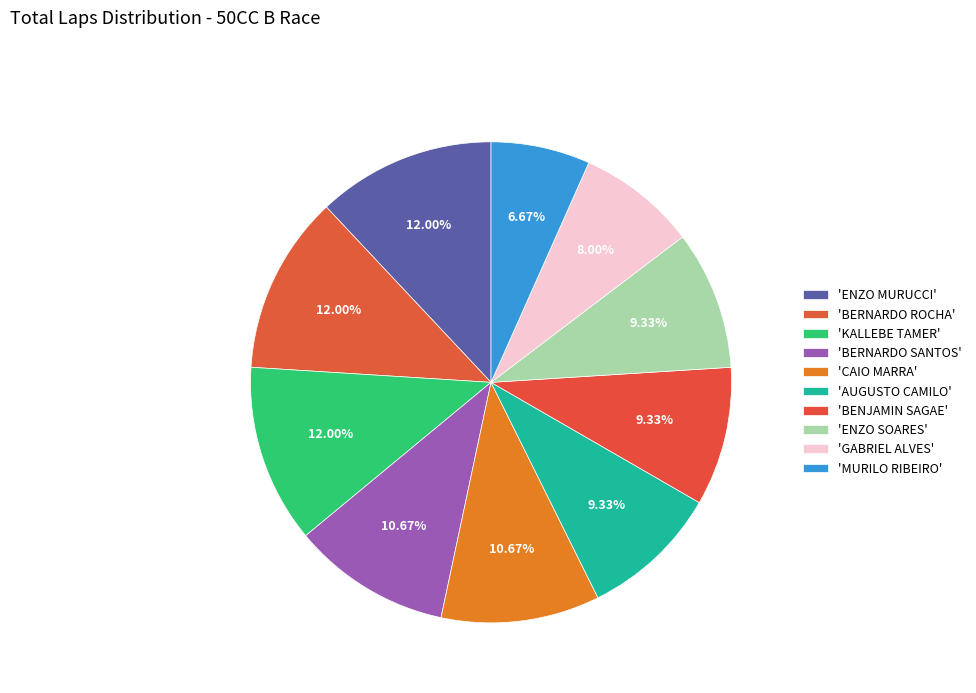

How many segments does this pie chart have?

10